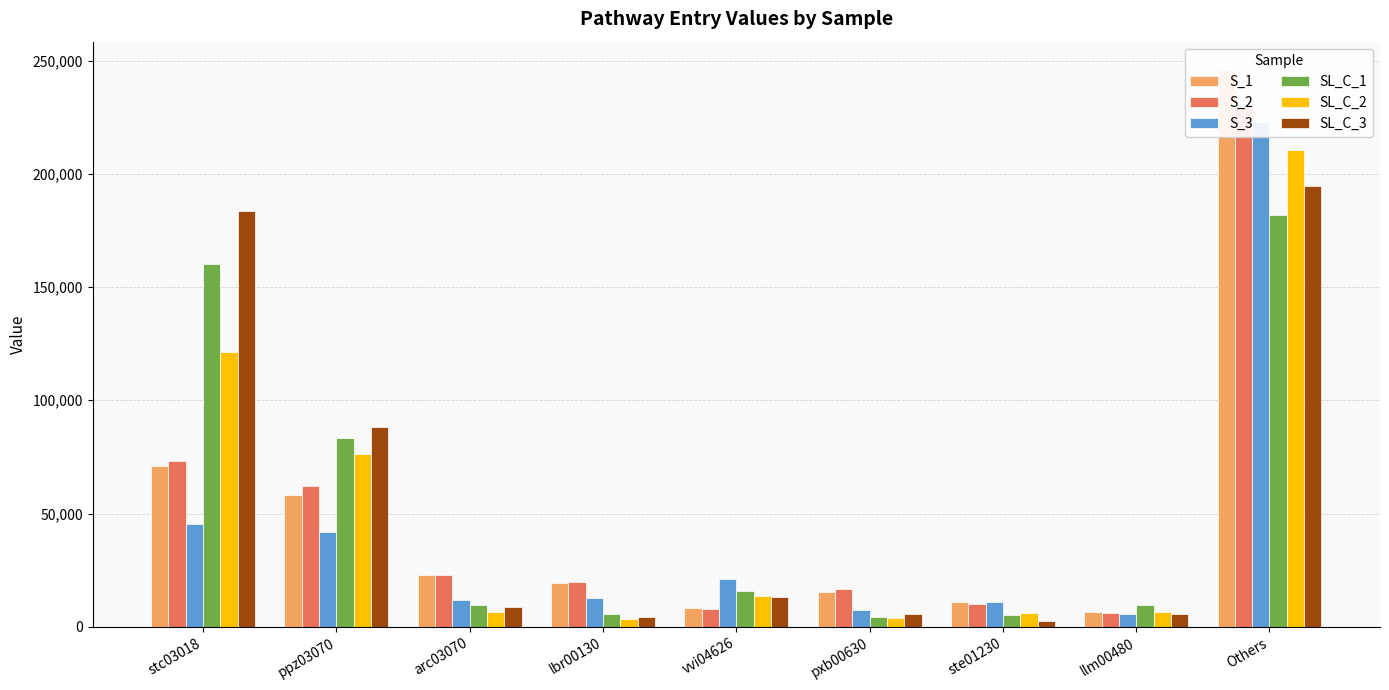

Which series has the largest total across all categories?

SL_C_3